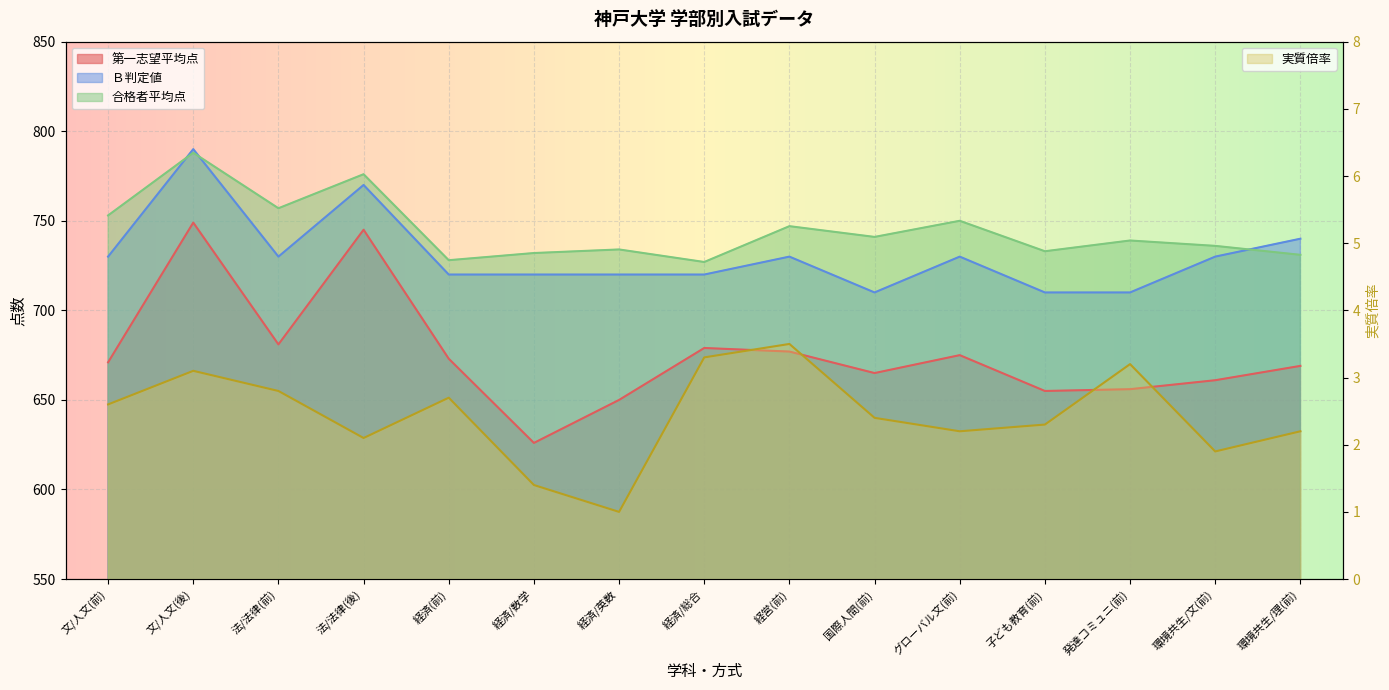

True or false: 第一志望平均点 has more than 2 interior local peaks.

True